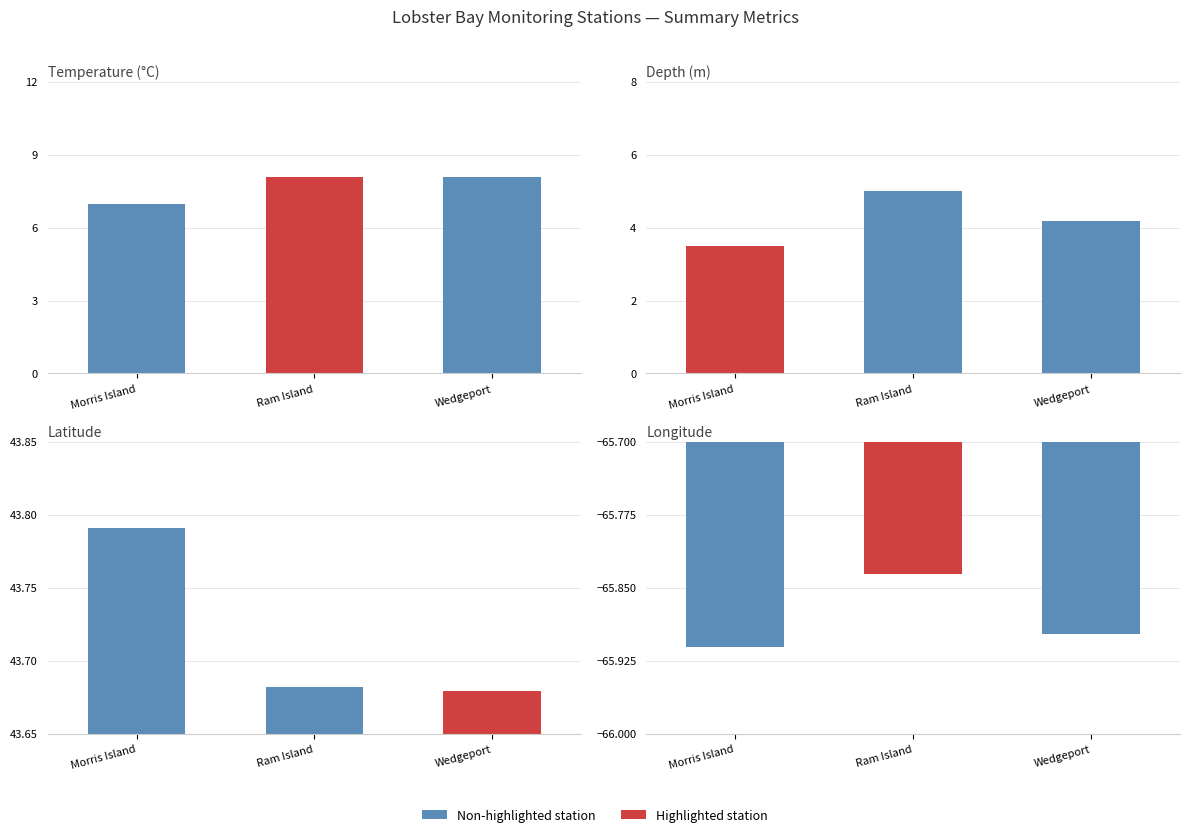

What is the difference between the maximum and minimum values in the latitude series?

0.1